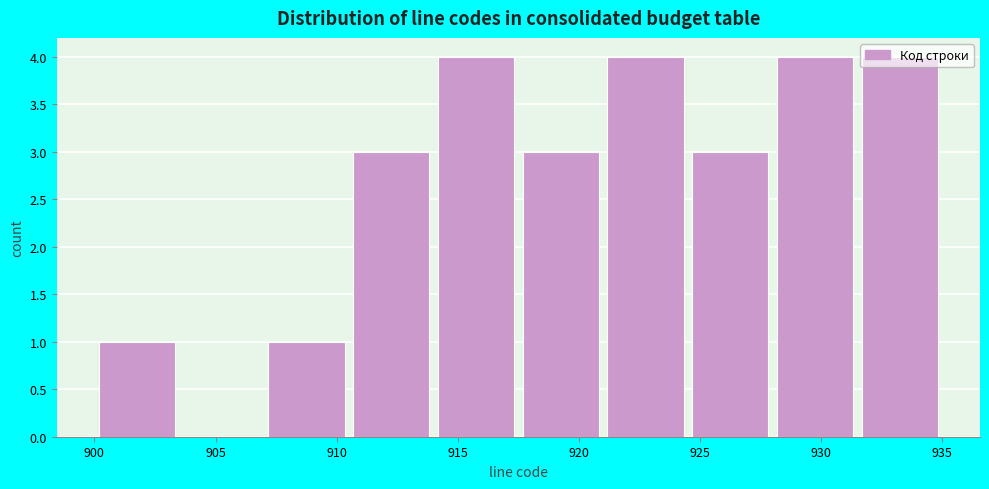

Reading left to right, list every bar in this chart as the range it spans on the x-axis followed by its height. The values are not printed on the chart, so give them approximately, as read against the axis.

900.0 to 903.5: 1
903.5 to 907.0: 0
907.0 to 910.5: 1
910.5 to 914.0: 3
914.0 to 917.5: 4
917.5 to 921.0: 3
921.0 to 924.5: 4
924.5 to 928.0: 3
928.0 to 931.5: 4
931.5 to 935.0: 4